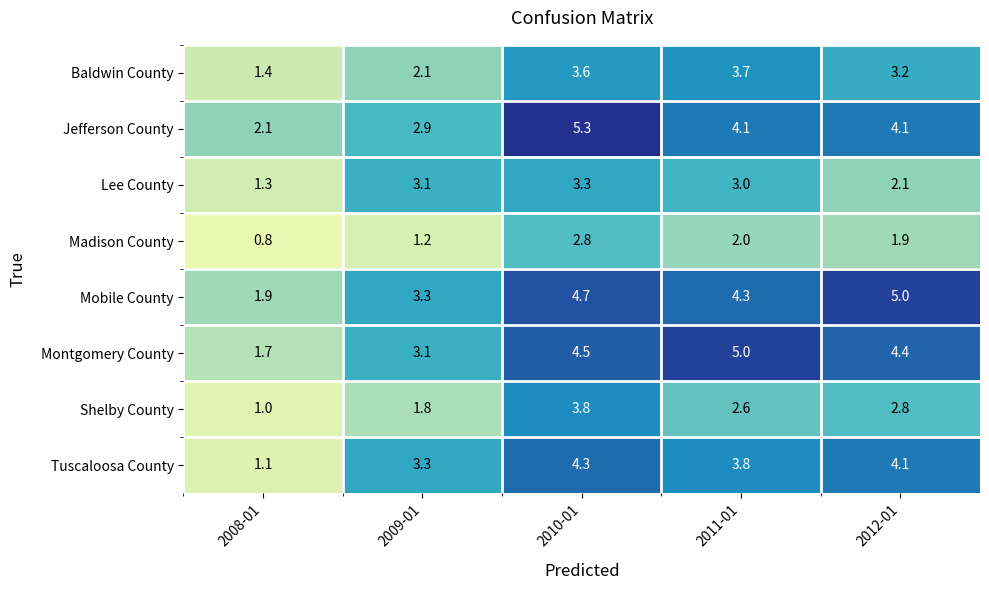

True or false: Lee County has a value of 3.1 at 2009-01.

True